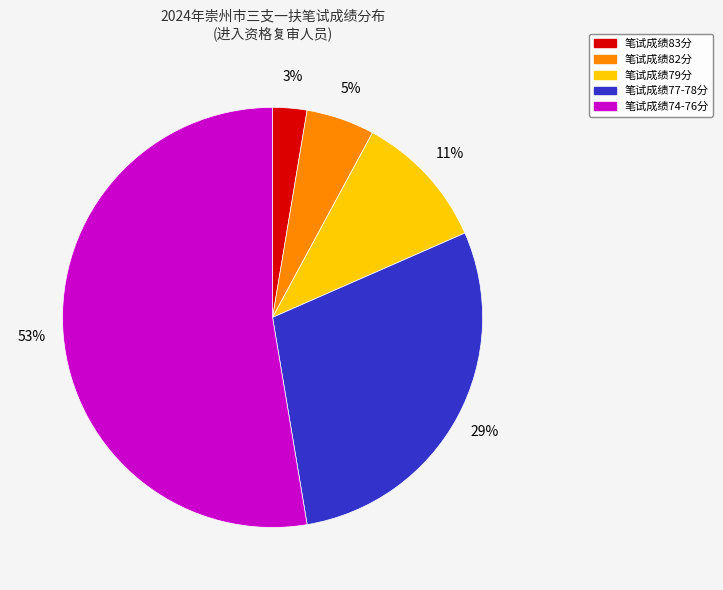

To the nearest percent, what is the average slice percentage?

20%